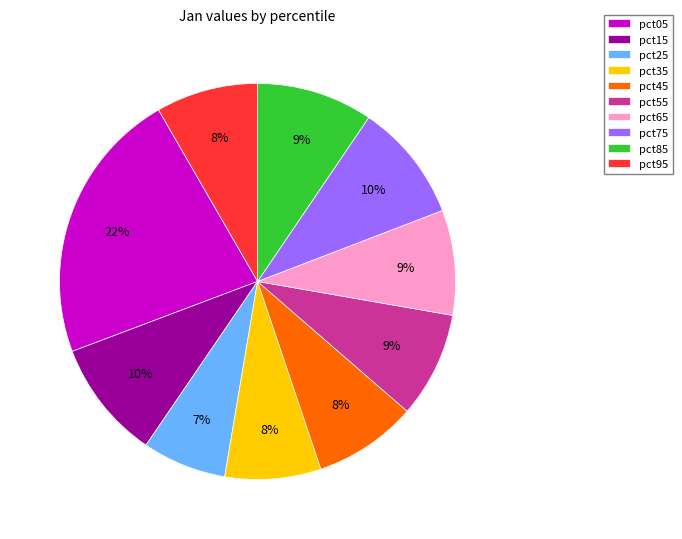

To the nearest percent, what portion does pct75 represent?

10%